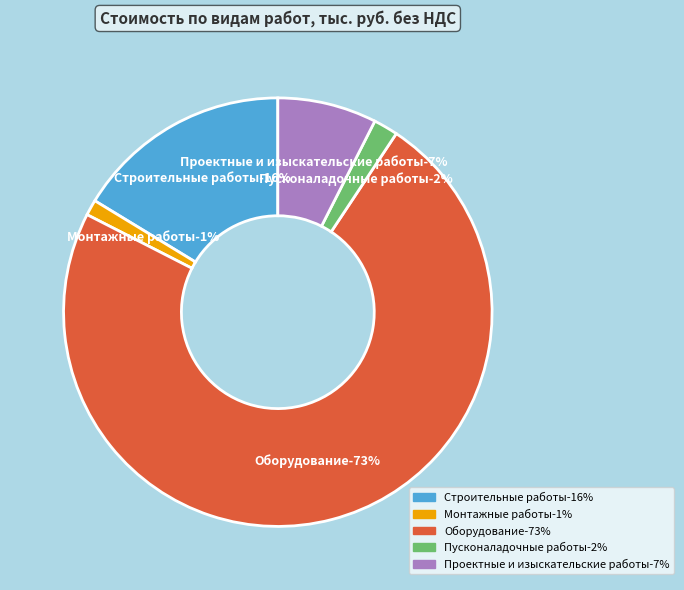

Which slice represents more than half of the pie?

Оборудование